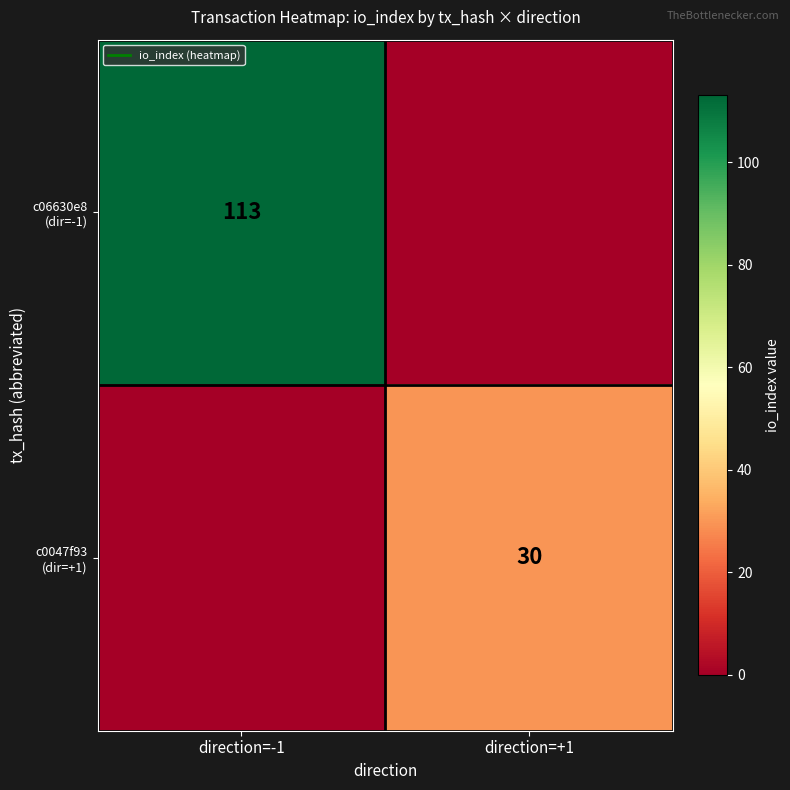

Where is c06630e8 (dir=-1) nearest to the value 56?

direction=+1